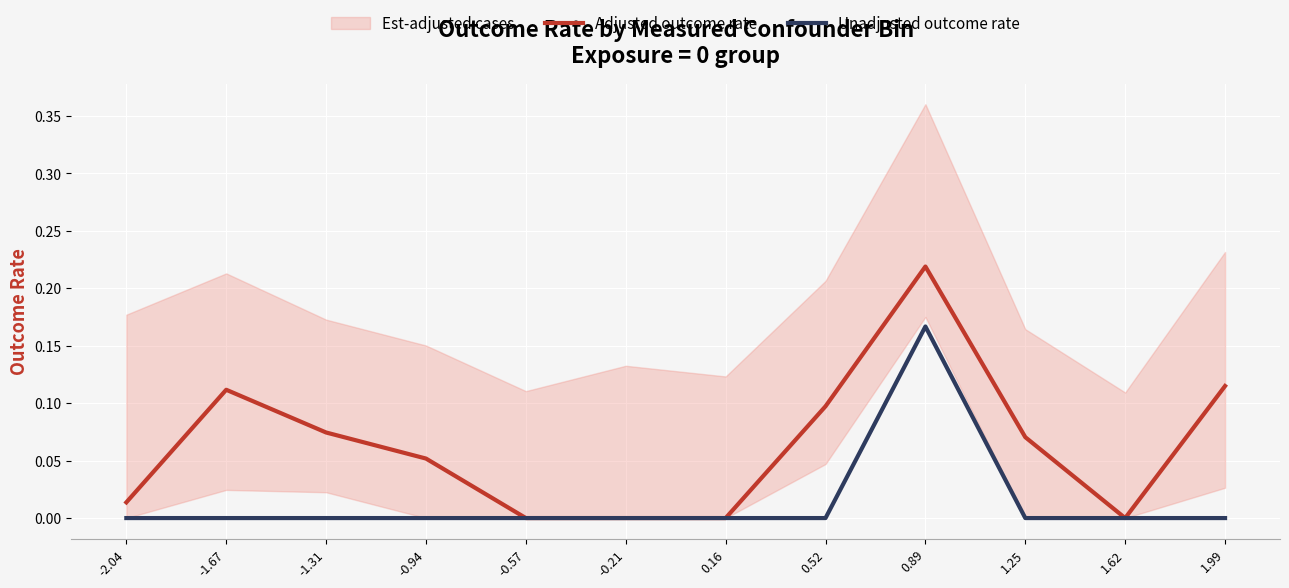

True or false: Adjusted outcome rate and Unadjusted outcome rate intersect in this chart.

False